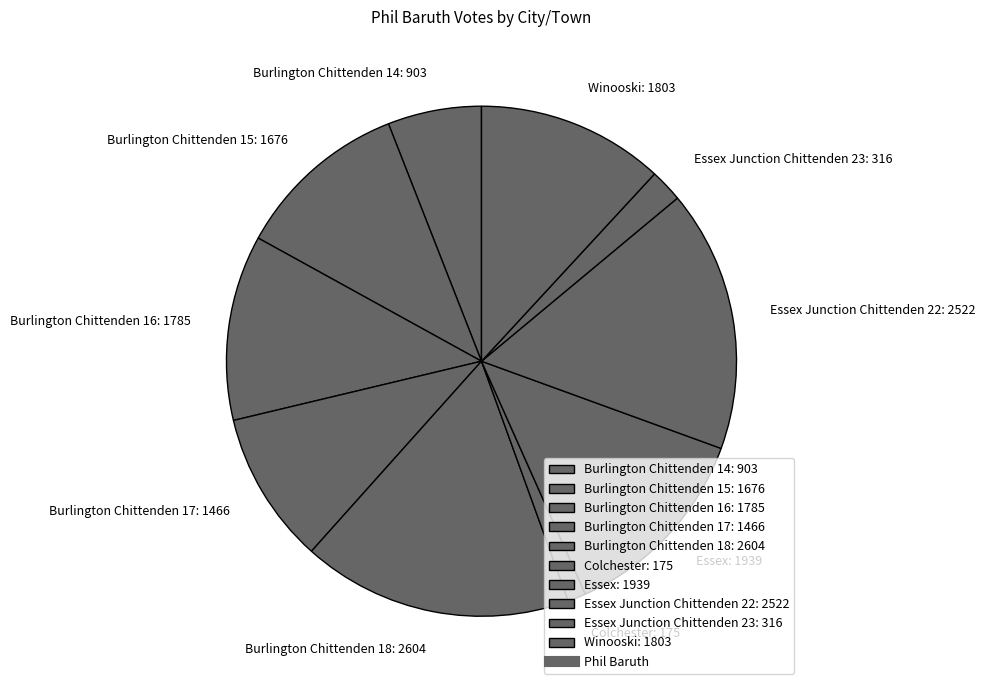

Which category has the biggest portion of the pie?

Burlington Chittenden 18: 2604